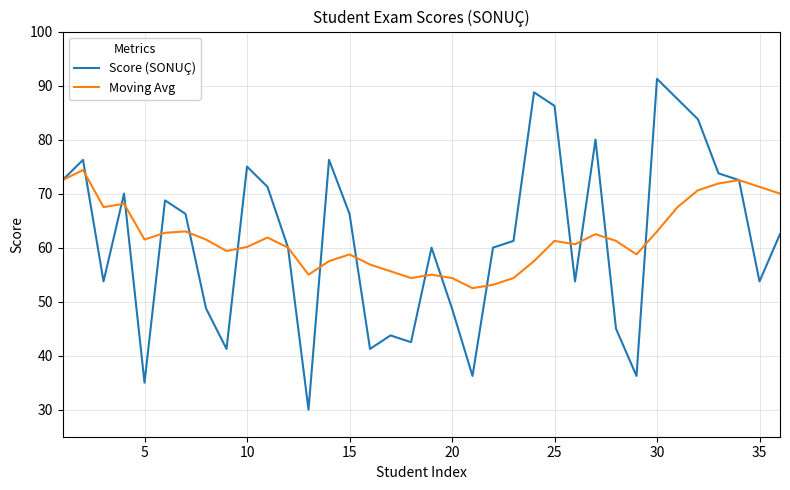

List the series in order of their peak value, lowest first.

Moving Avg, Score (SONUÇ)